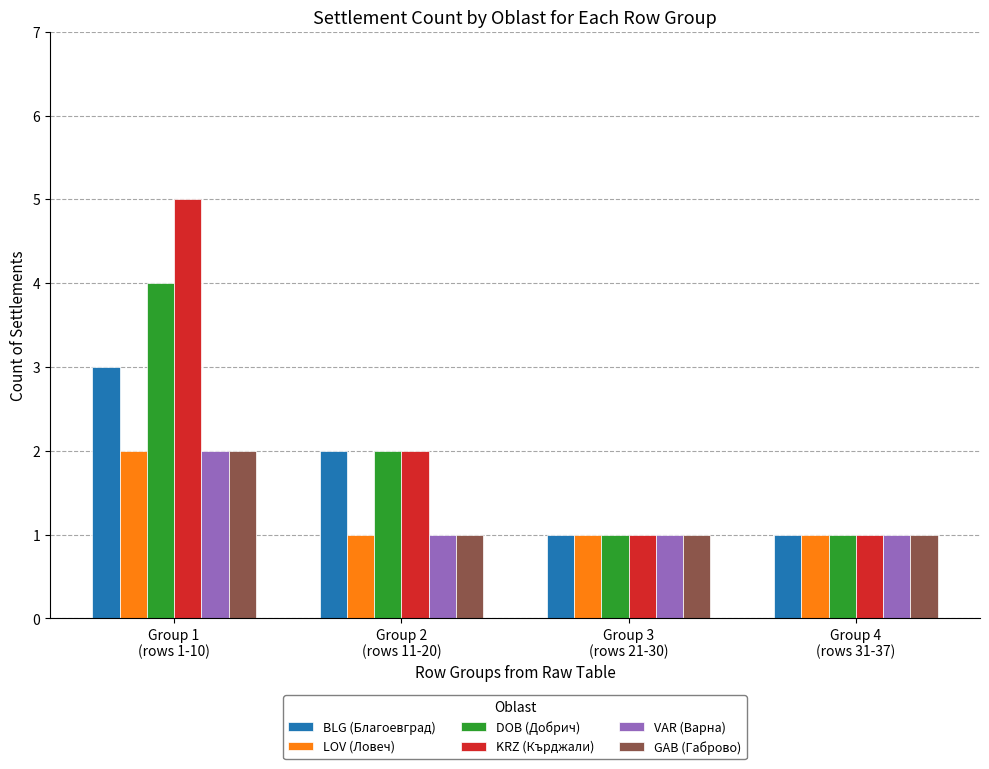

What is the value of the DOB (Добрич) bar at the 2nd from the left?

2